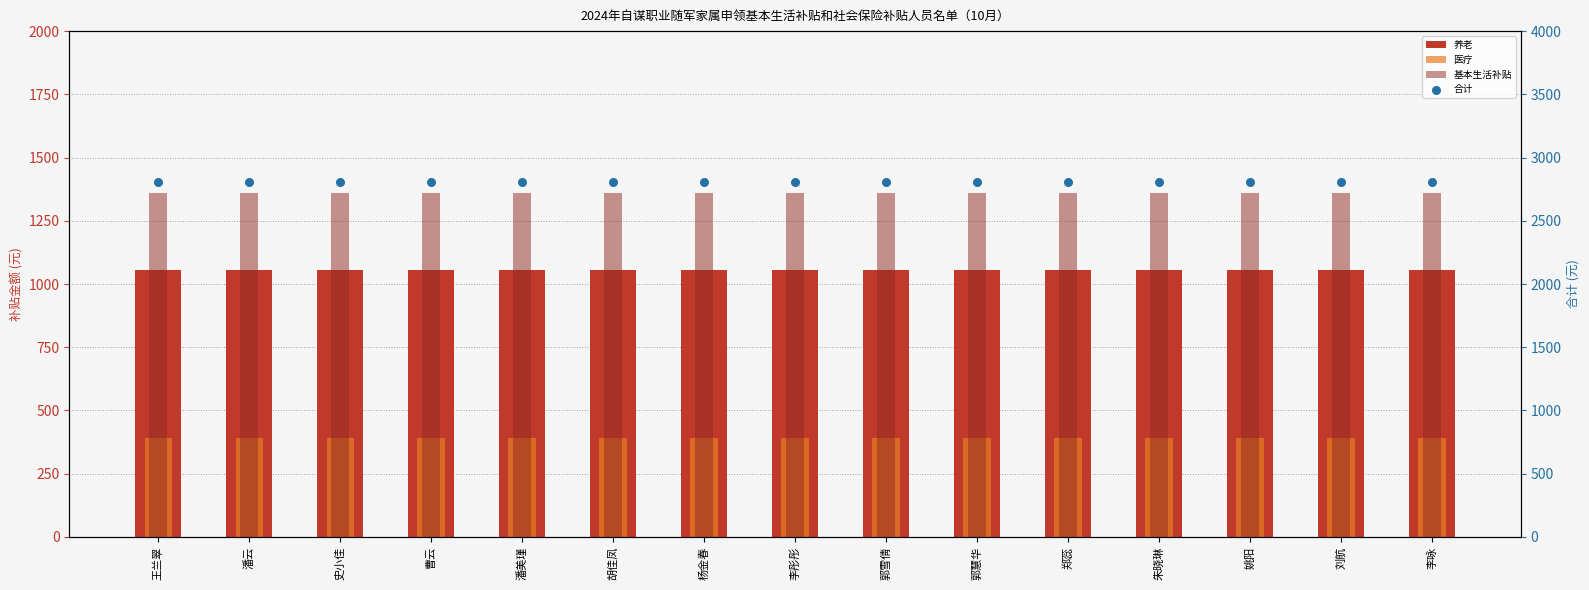

Is the value of 养老 at 刘航 greater than the value of 合计 at 姚阳?

No